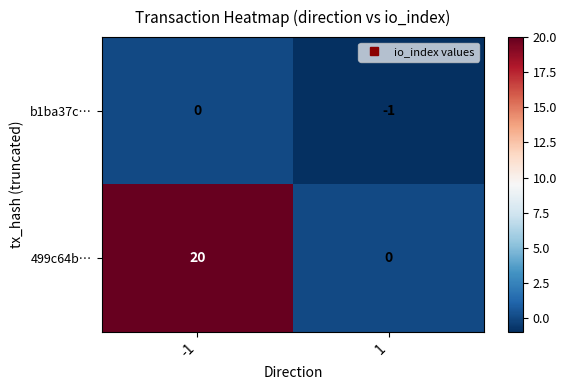

Which series has the widest spread of values?

499c64b…